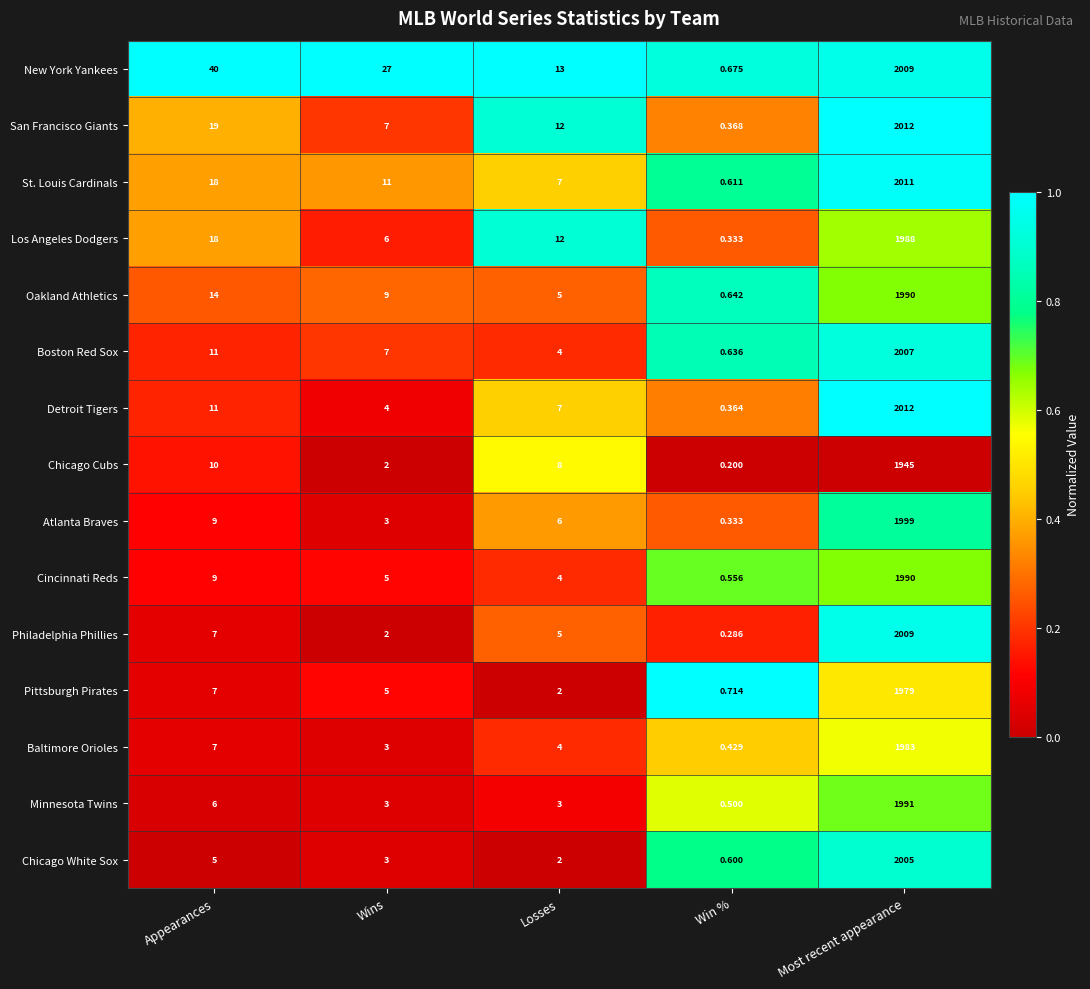

Rank the categories by Oakland Athletics value from lowest to highest.

Win %, Losses, Wins, Appearances, Most recent appearance